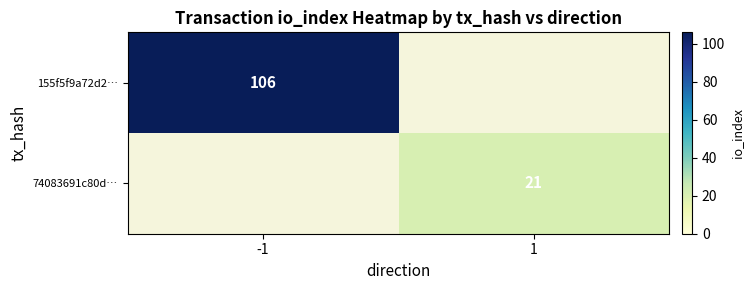

Is the value of 74083691c80d… at 1 greater than the value of 155f5f9a72d2… at -1?

No